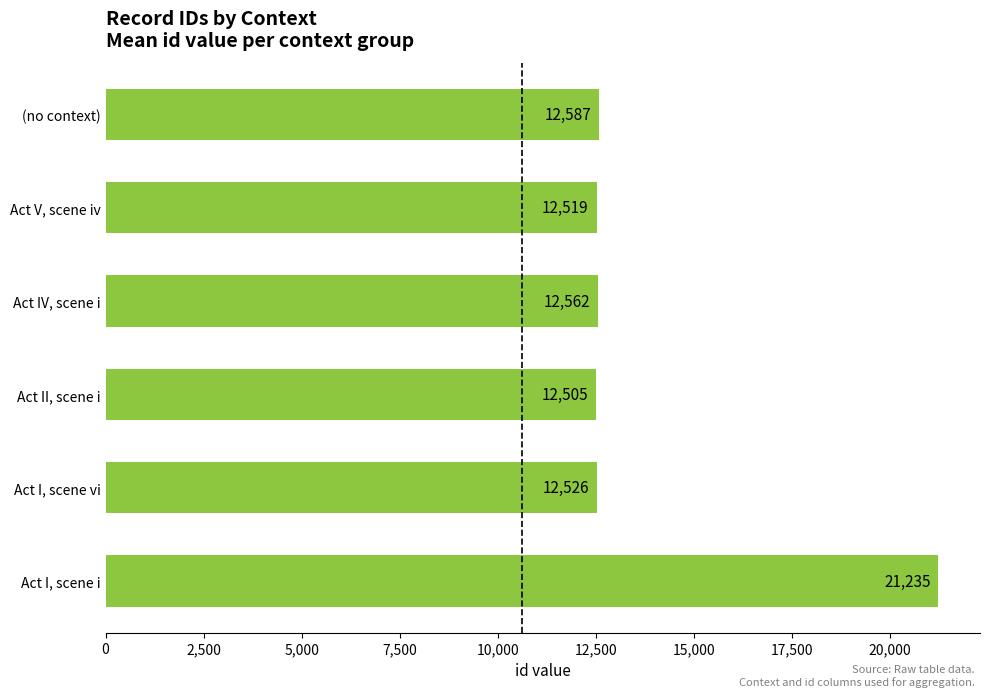

What is the minimum value shown in the chart?

12505.0